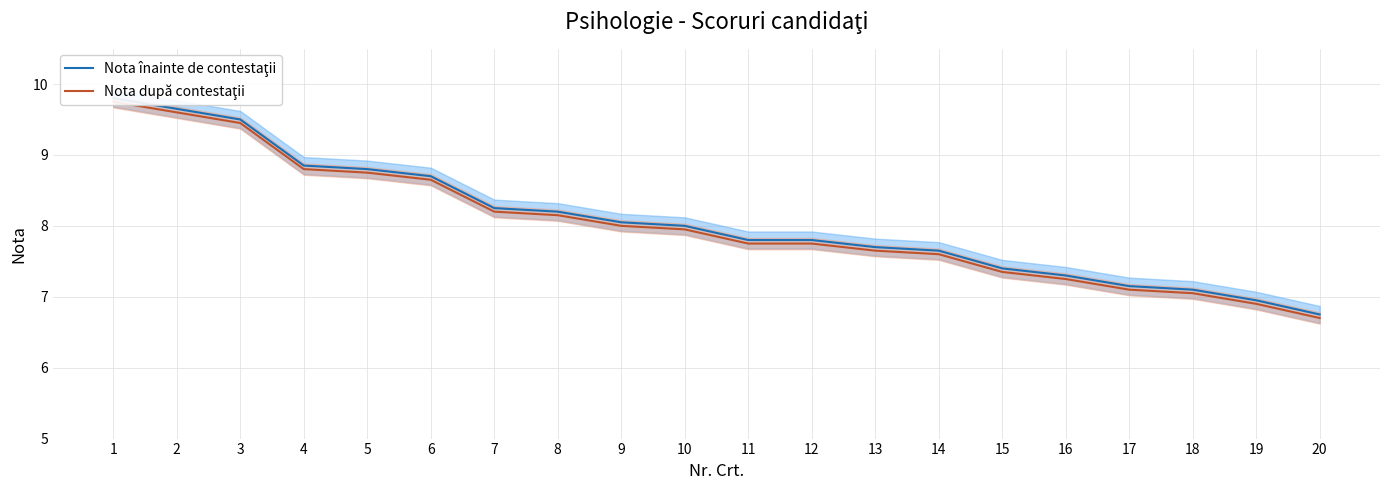

Where does the Nota înainte de contestaţii series first go above 8?

1